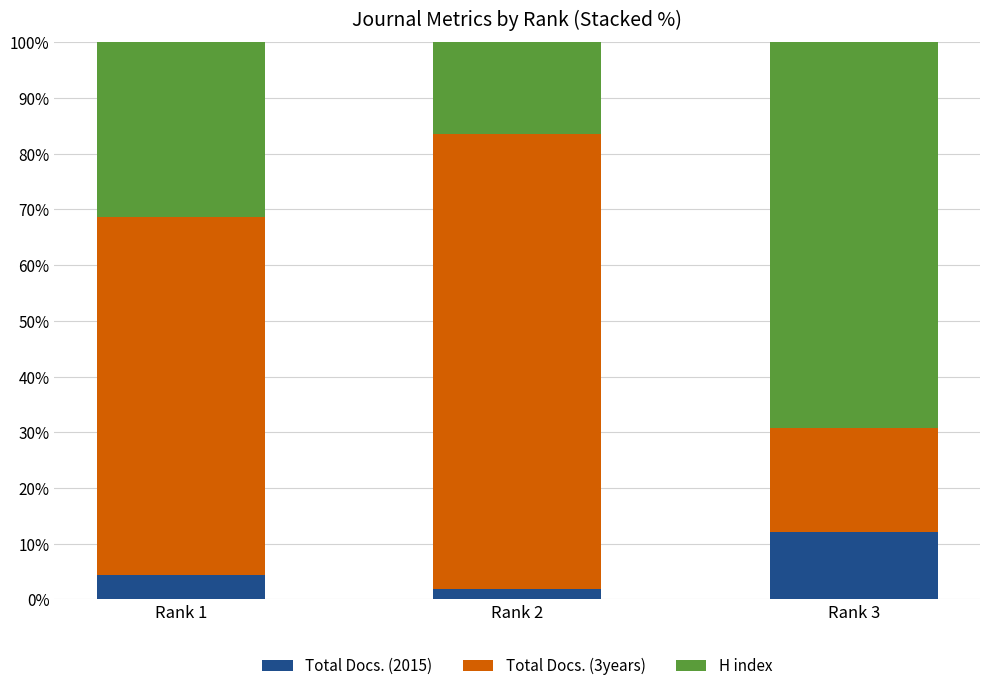

List the labels in order of Total Docs. (2015) value, smallest first.

Rank 2, Rank 1, Rank 3